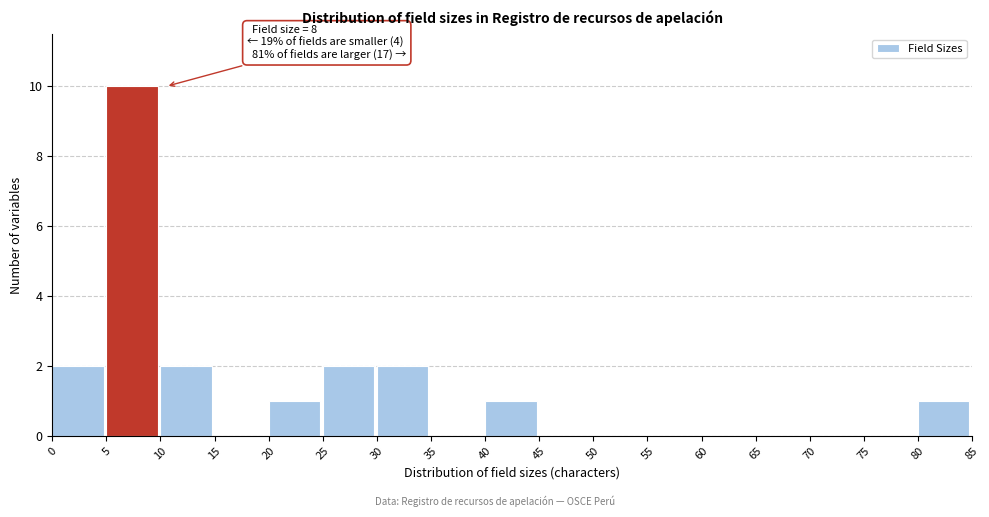

Which range on the x-axis has the tallest bar?

5 to 10